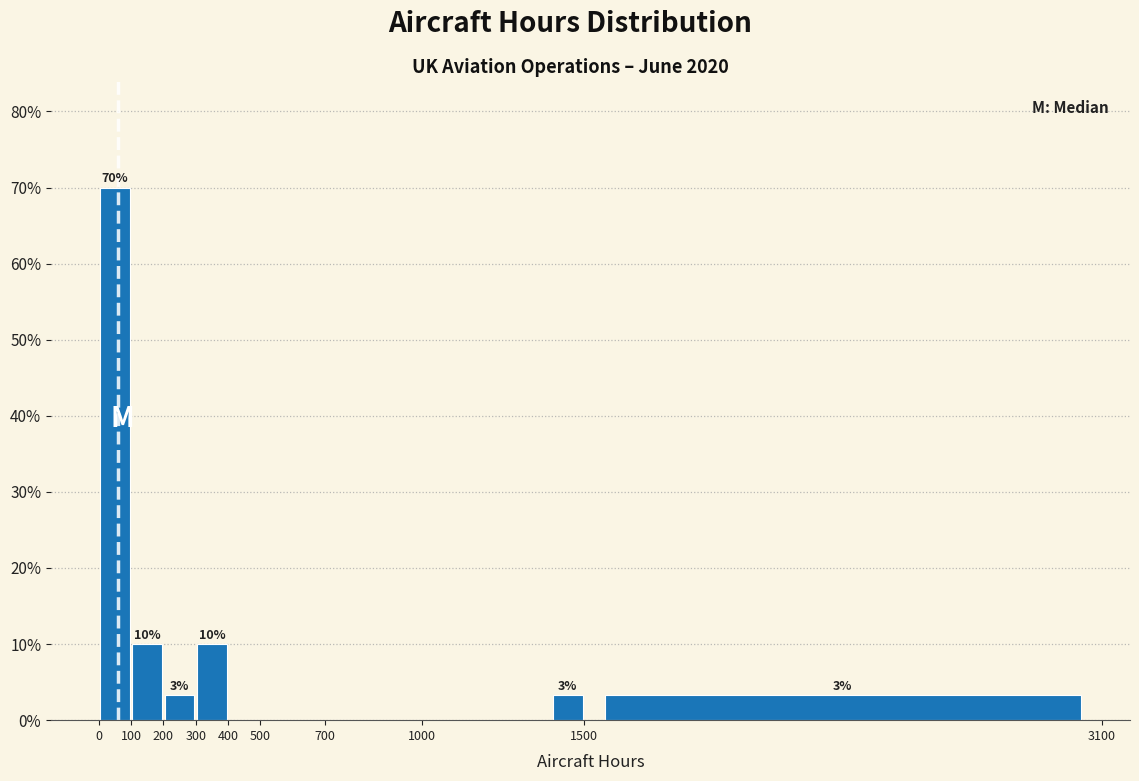

Over which range of the x-axis is the bar tallest?

0 to 100